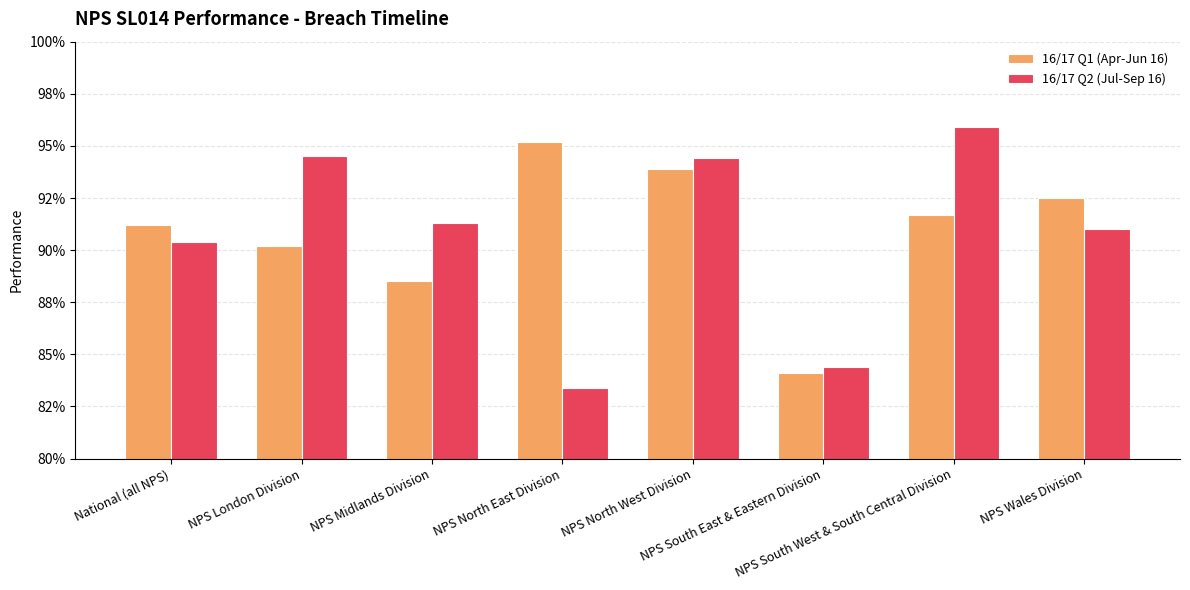

What value does the 16/17 Q1 (Apr-Jun 16) series have at National (all NPS)?

0.9